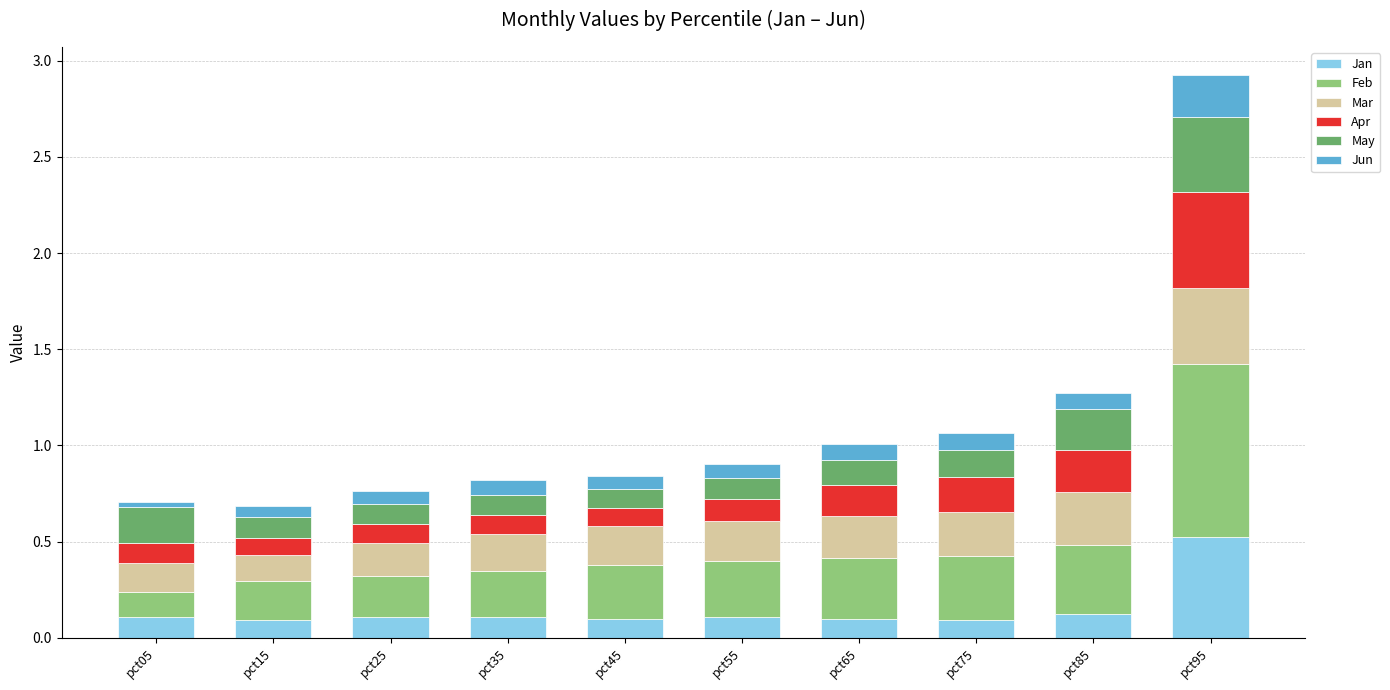

At which category is the sum across all series the highest?

pct95